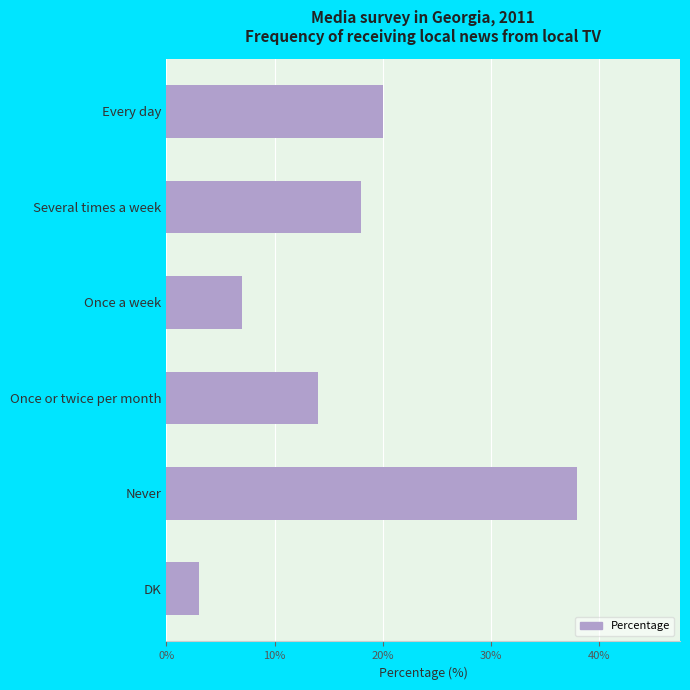

Reading top to bottom, list all the values displayed in this chart.

Every day=20	Several times a week=18	Once a week=7	Once or twice per month=14	Never=38	DK=3